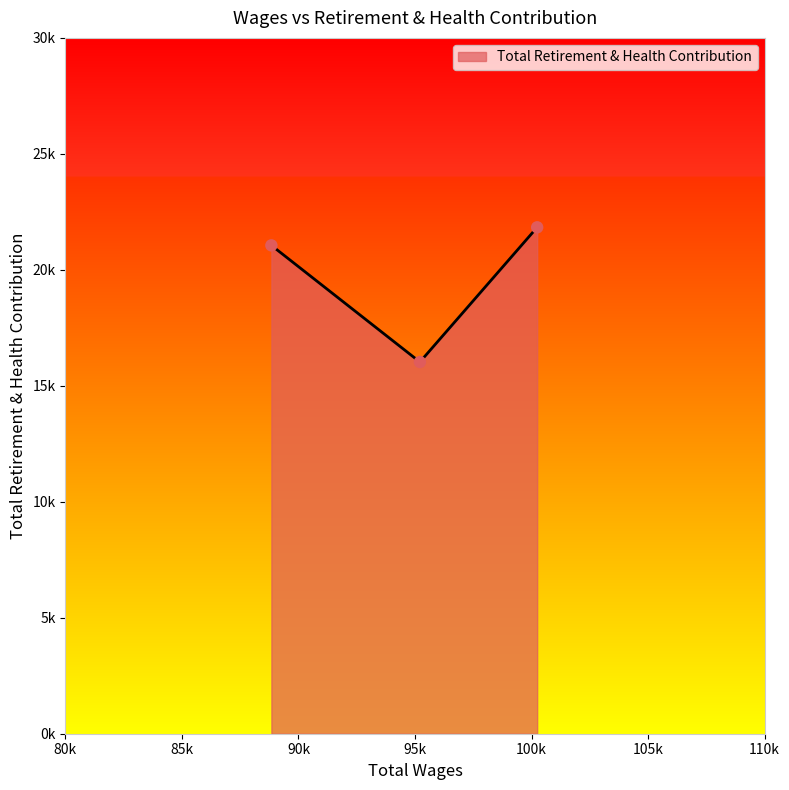

What is the change in value from 100243.0 to 88838.0?

-778